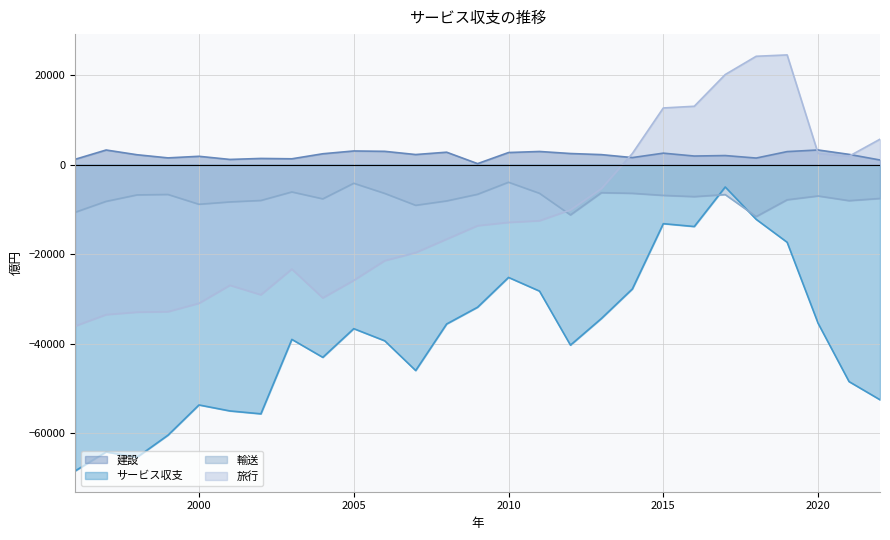

What is the total value across all series at 2006?

-64089.0